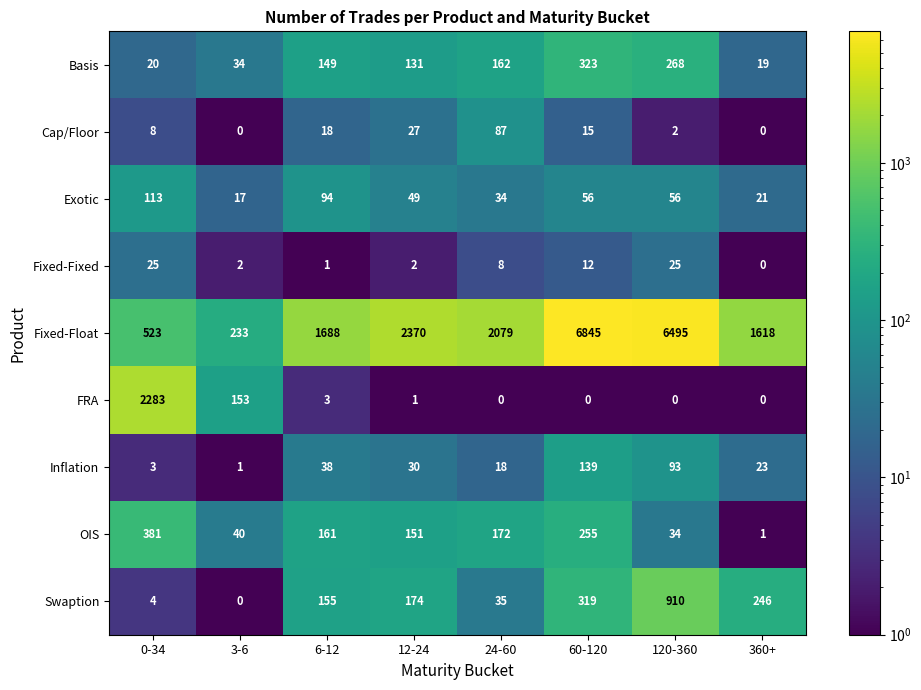

At how many categories does at least one series exceed 2282?

4